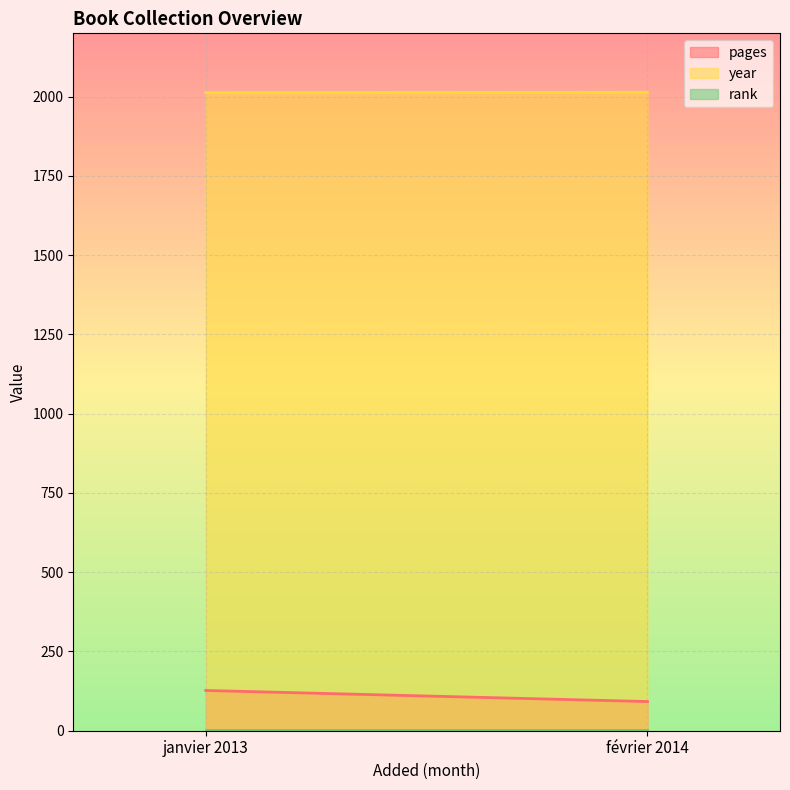

Which category has the lowest value in the year series?

janvier 2013